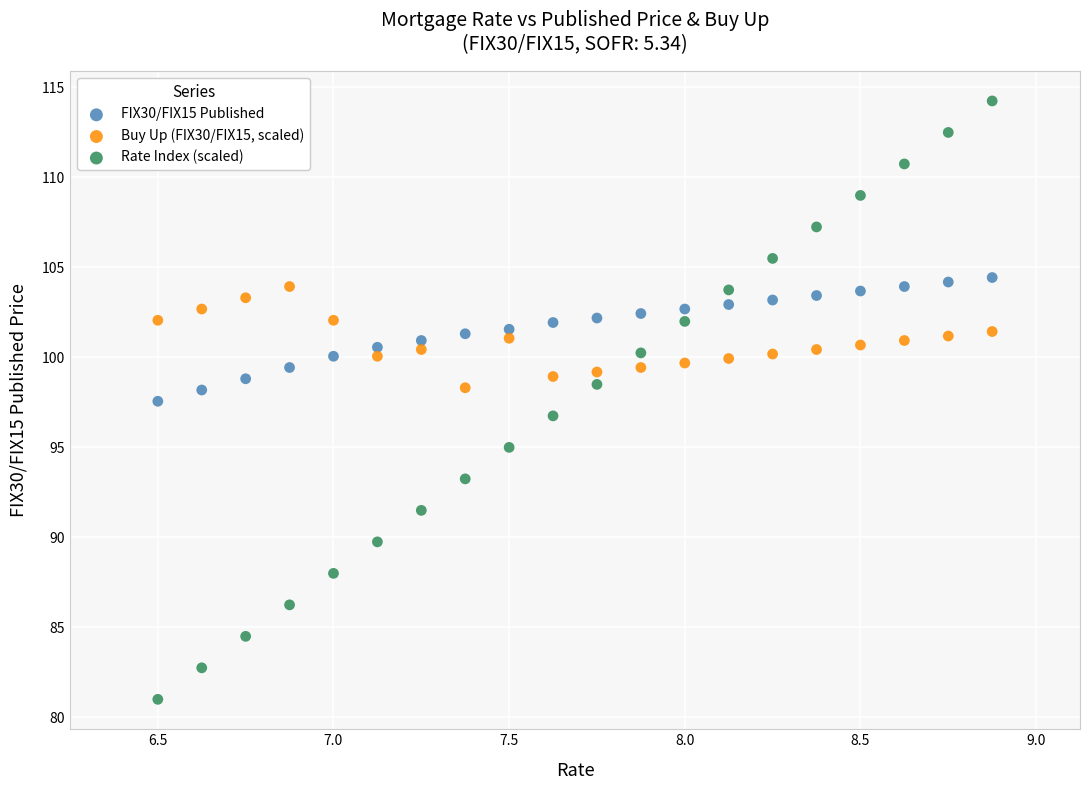

Which series contains the lowest Y value?

Rate Index (scaled)